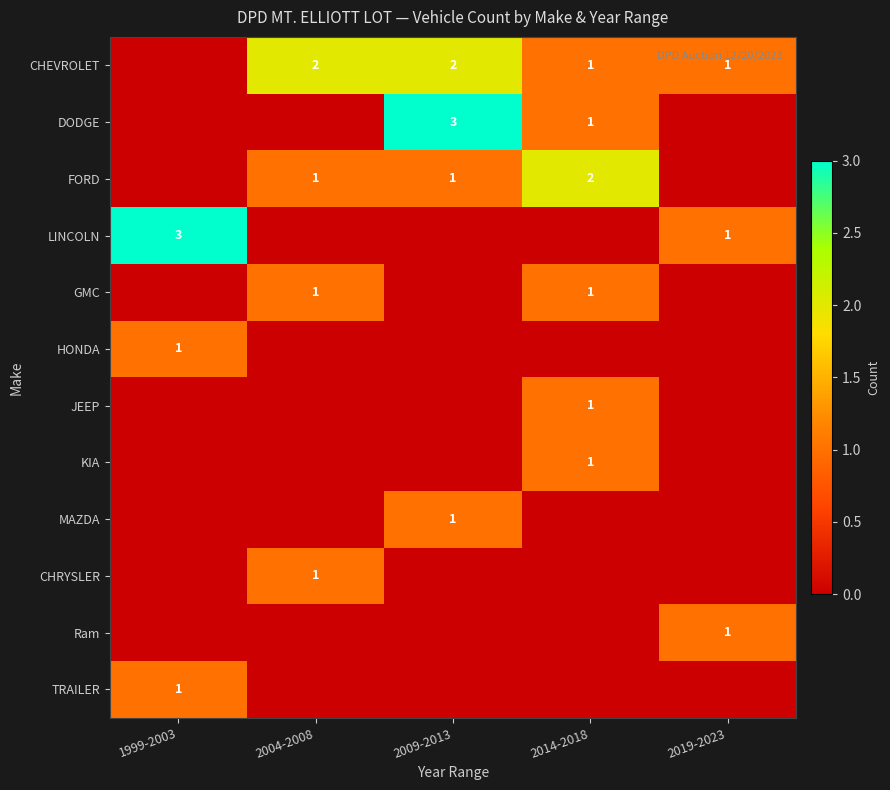

Is it true that CHEVROLET equals 1 at 2019-2023?

True